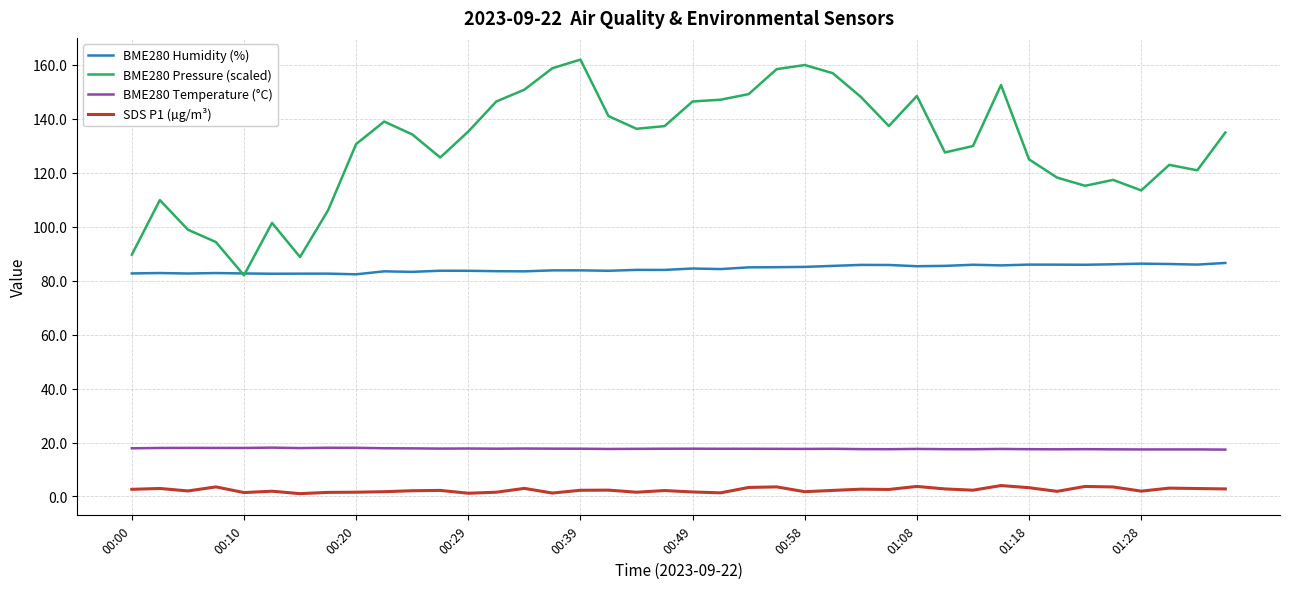

List the series in order of their peak value, highest first.

BME280 Pressure (scaled), BME280 Humidity (%), BME280 Temperature (°C), SDS P1 (µg/m³)